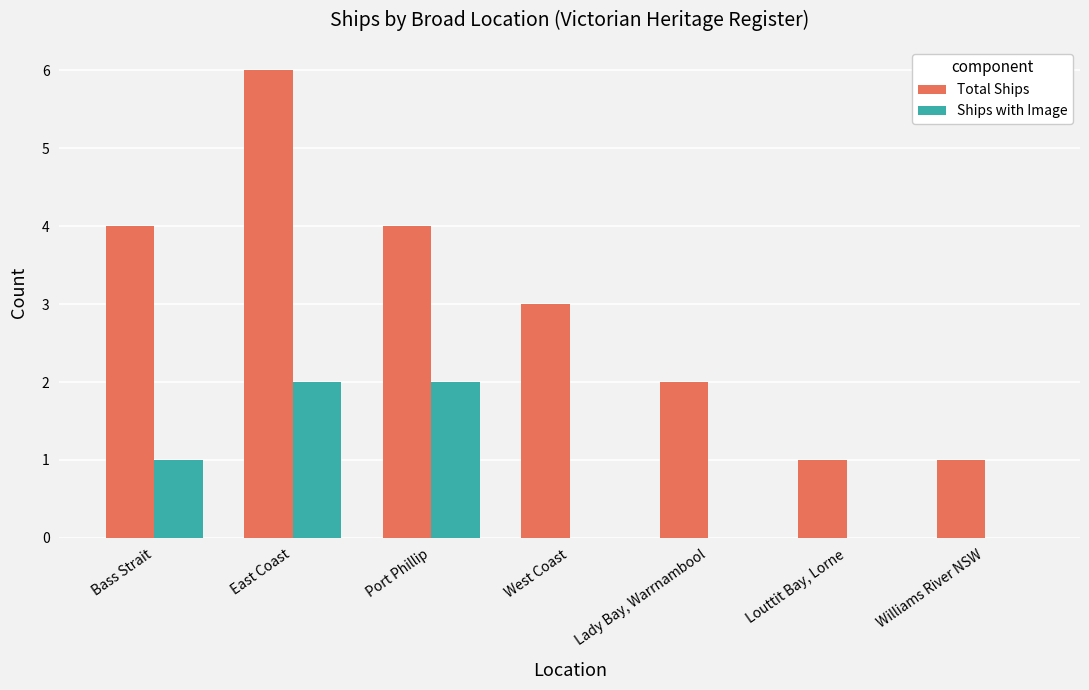

What is the sum of all Ships with Image values?

5